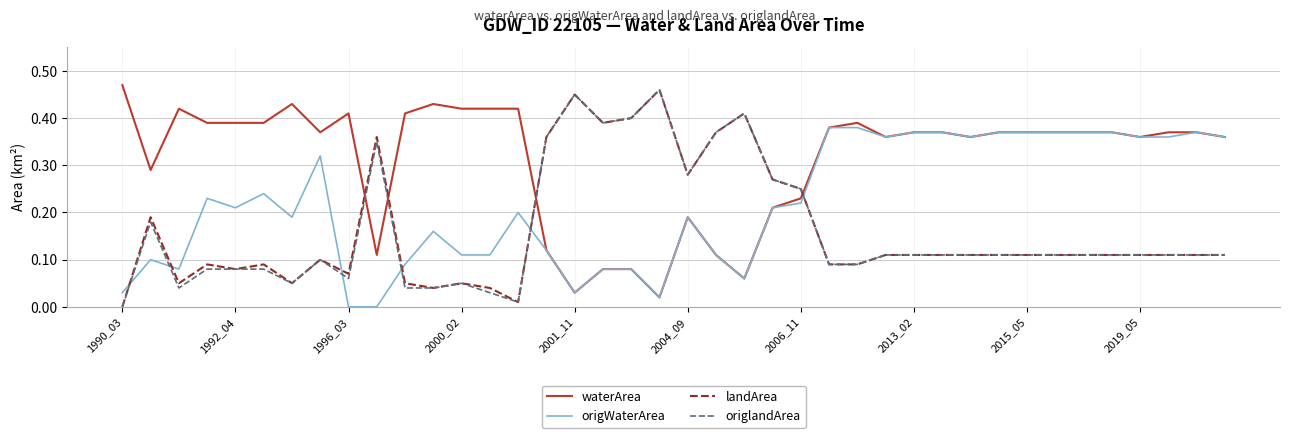

How many times do landArea and waterArea cross each other?

4